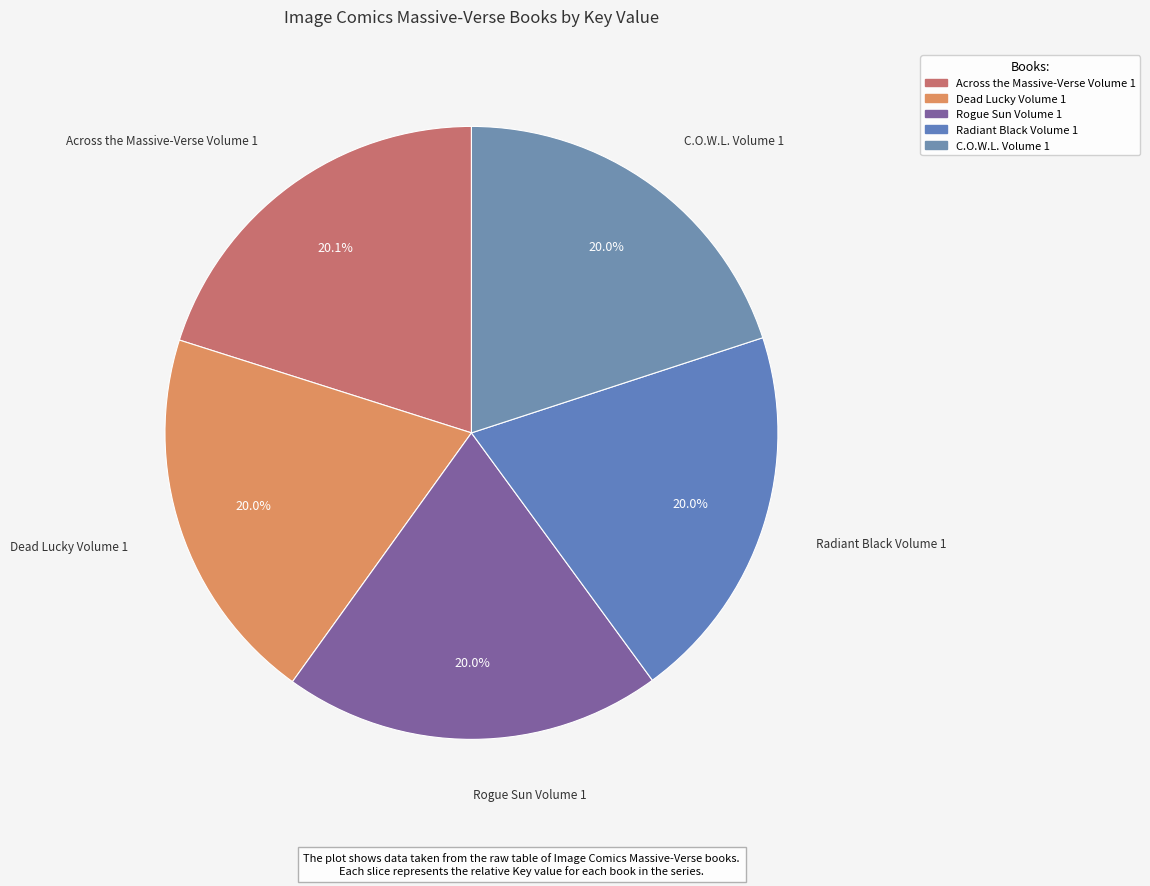

Is Radiant Black Volume 1 the majority of the pie?

No